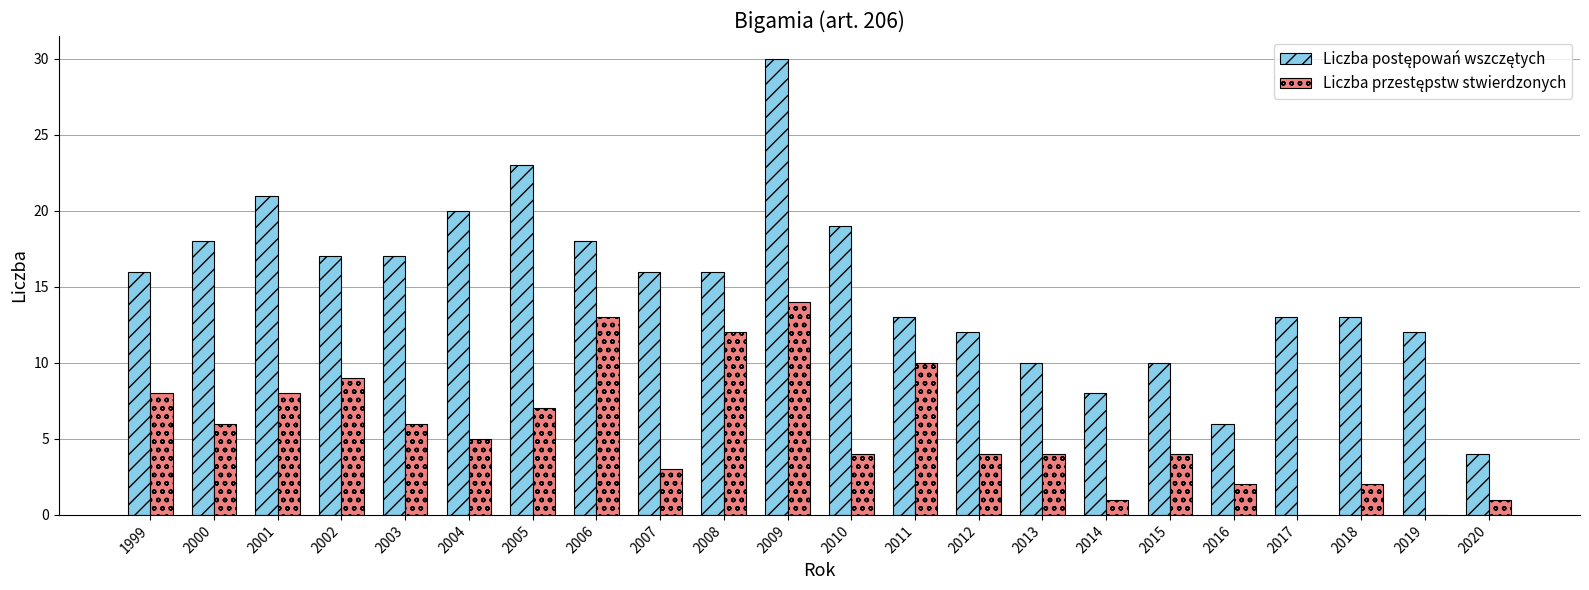

At which category is the sum across all series the highest?

2009